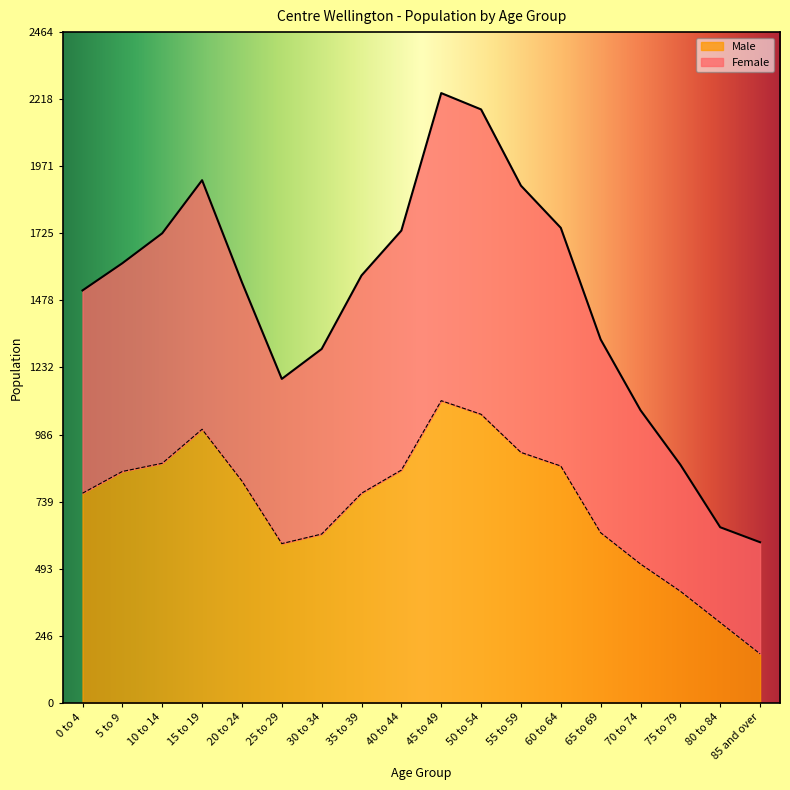

How many interior local peaks does the Male series have?

2